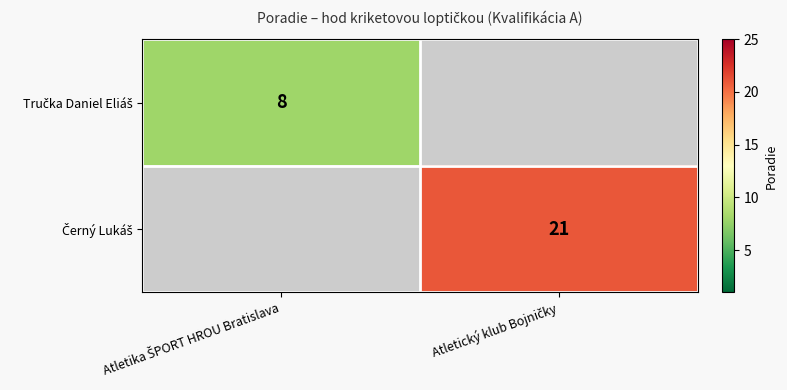

Where is Tručka Daniel Eliáš nearest to the value 8?

Atletika ŠPORT HROU Bratislava